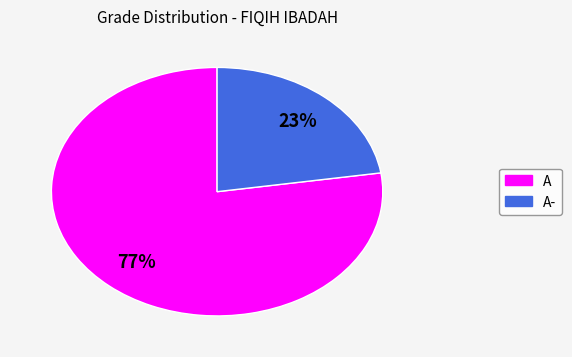

To the nearest percent, what is the average slice percentage?

50%